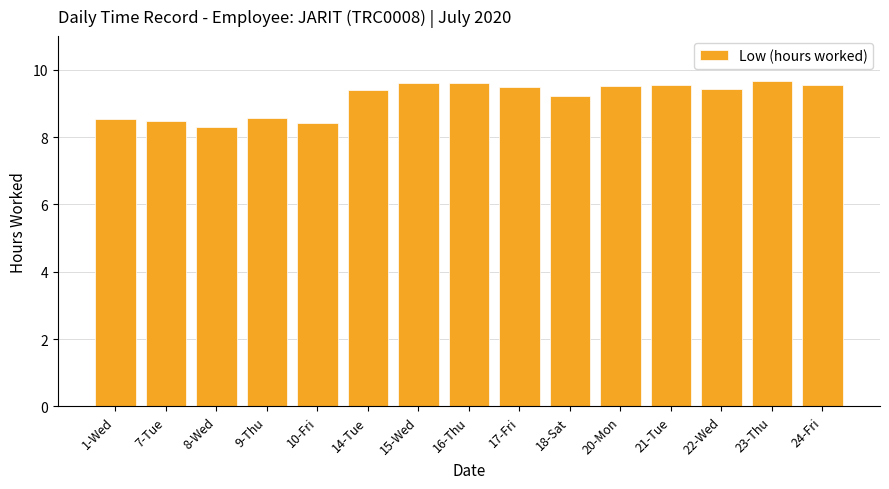

What is the ratio of the value at 14-Tue to the value at 21-Tue?

1.0